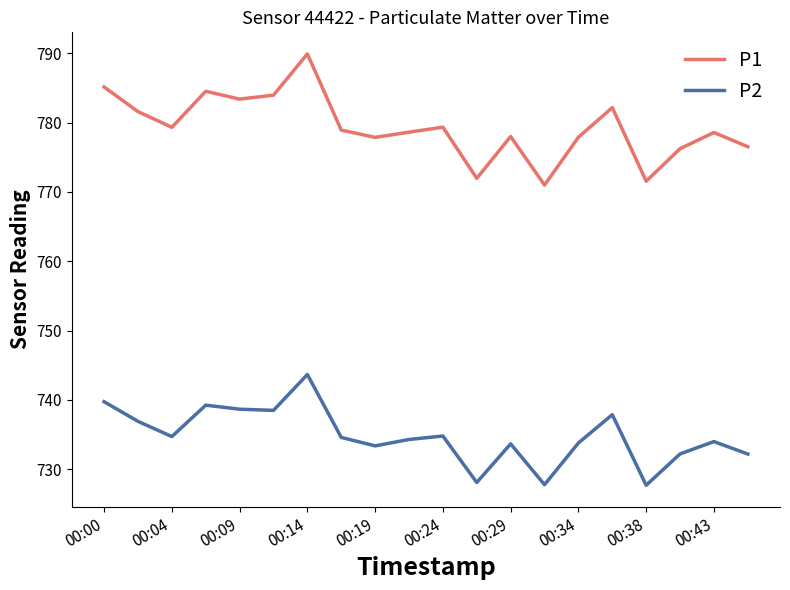

True or false: P2 and P1 intersect in this chart.

False